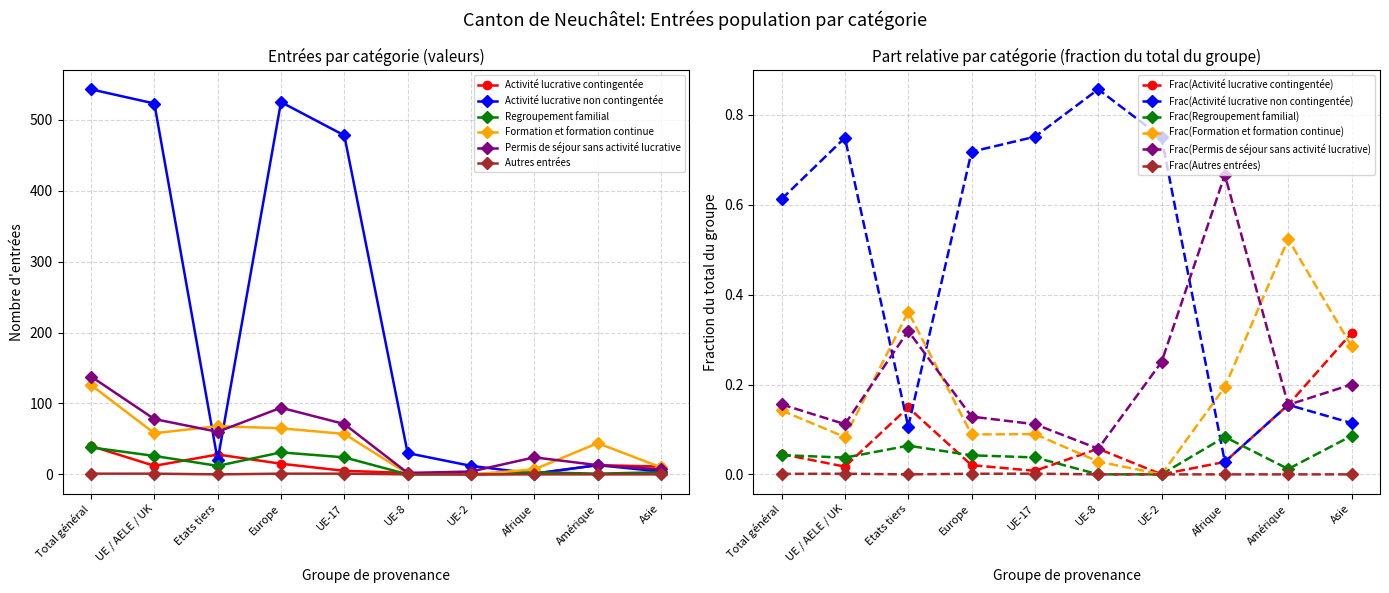

How many interior local peaks does the Activité lucrative non contingentée series have?

2